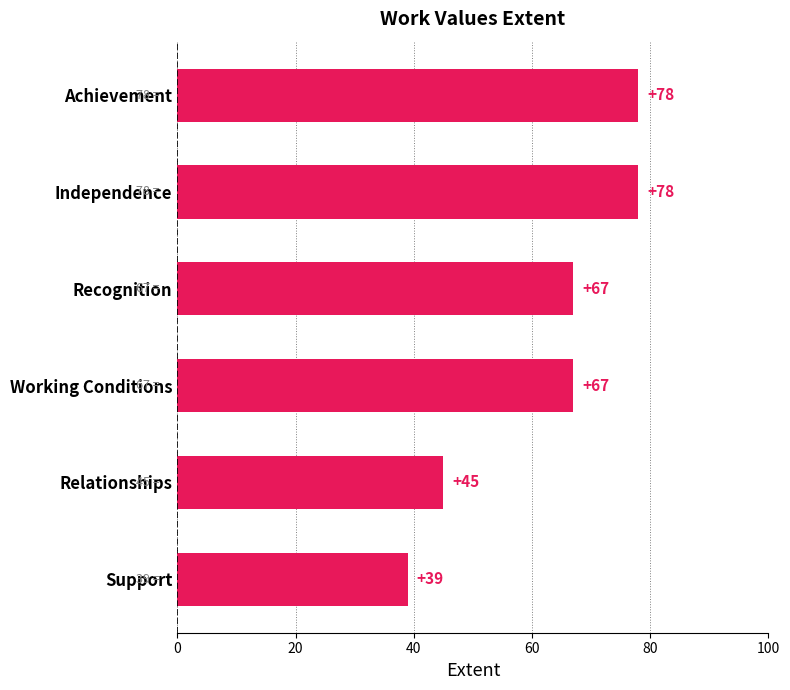

Is it true that the value at Recognition is 67?

True